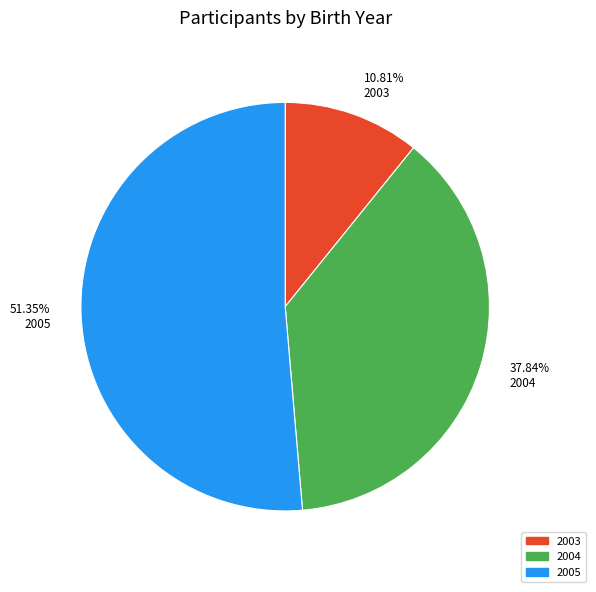

What portion of the pie excludes 2005?

48.6%